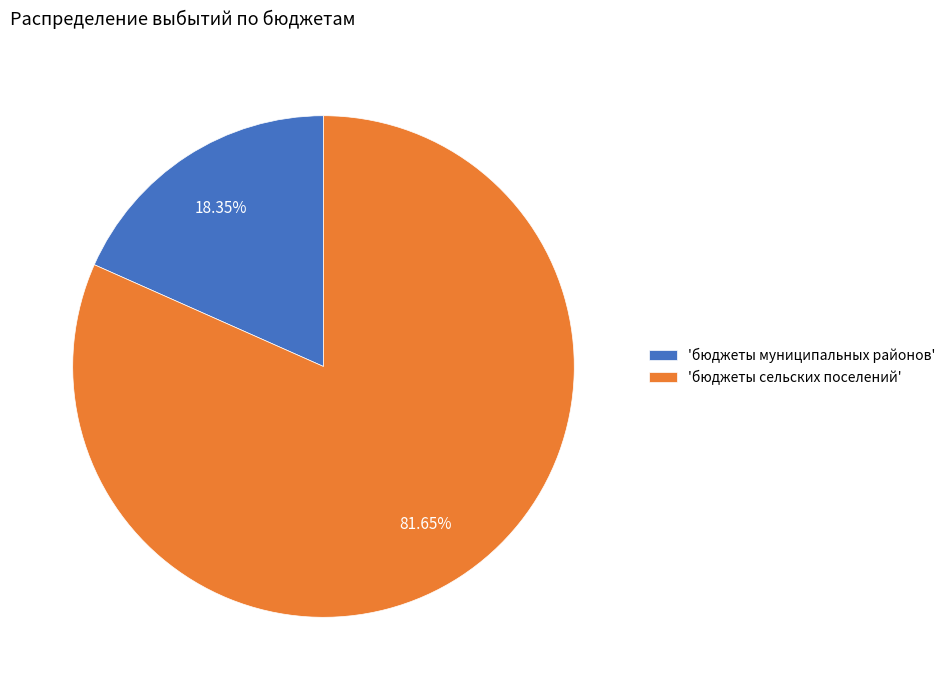

Which has a higher value, 'бюджеты сельских поселений' or 'бюджеты муниципальных районов'?

'бюджеты сельских поселений'